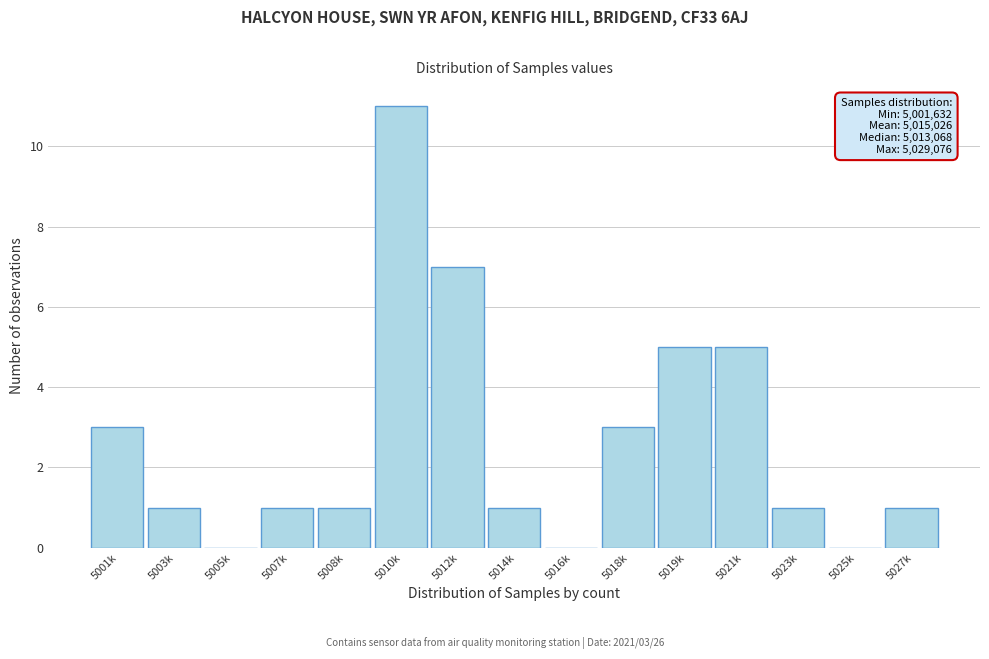

Reading left to right, extract all data points from this chart.

5001k=3	5003k=1	5005k=0	5007k=1	5008k=1	5010k=11	5012k=7	5014k=1	5016k=0	5018k=3	5019k=5	5021k=5	5023k=1	5025k=0	5027k=1